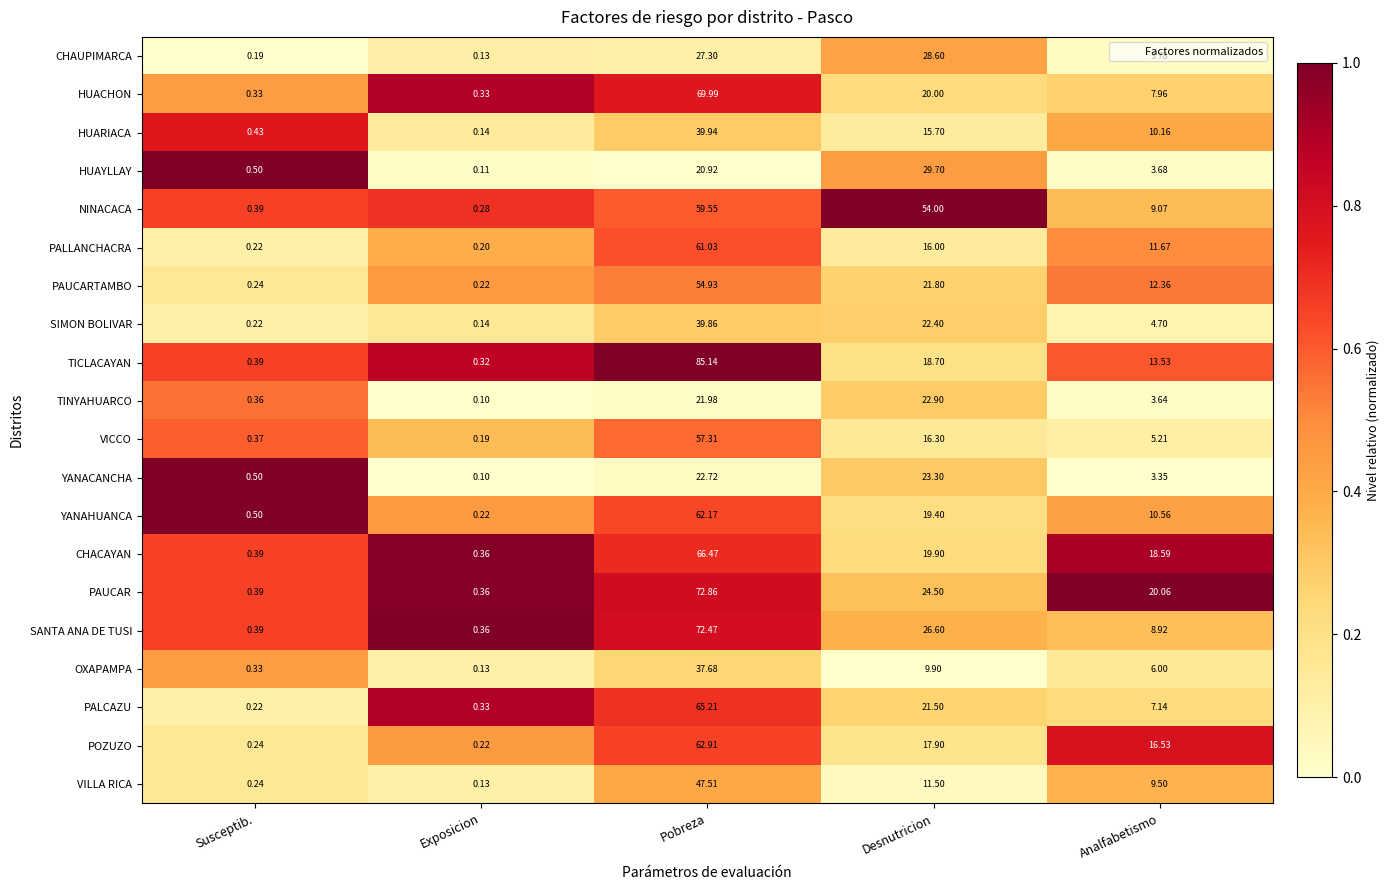

Where does the SANTA ANA DE TUSI series first go above 8?

Pobreza